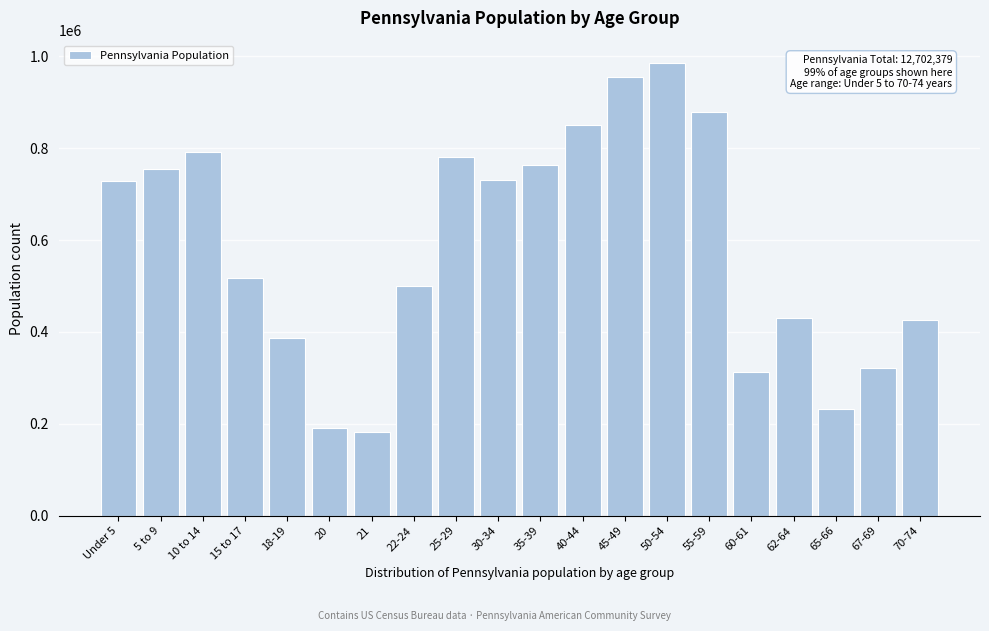

What is the sum of the values at Under 5 and 25-29?

1511065